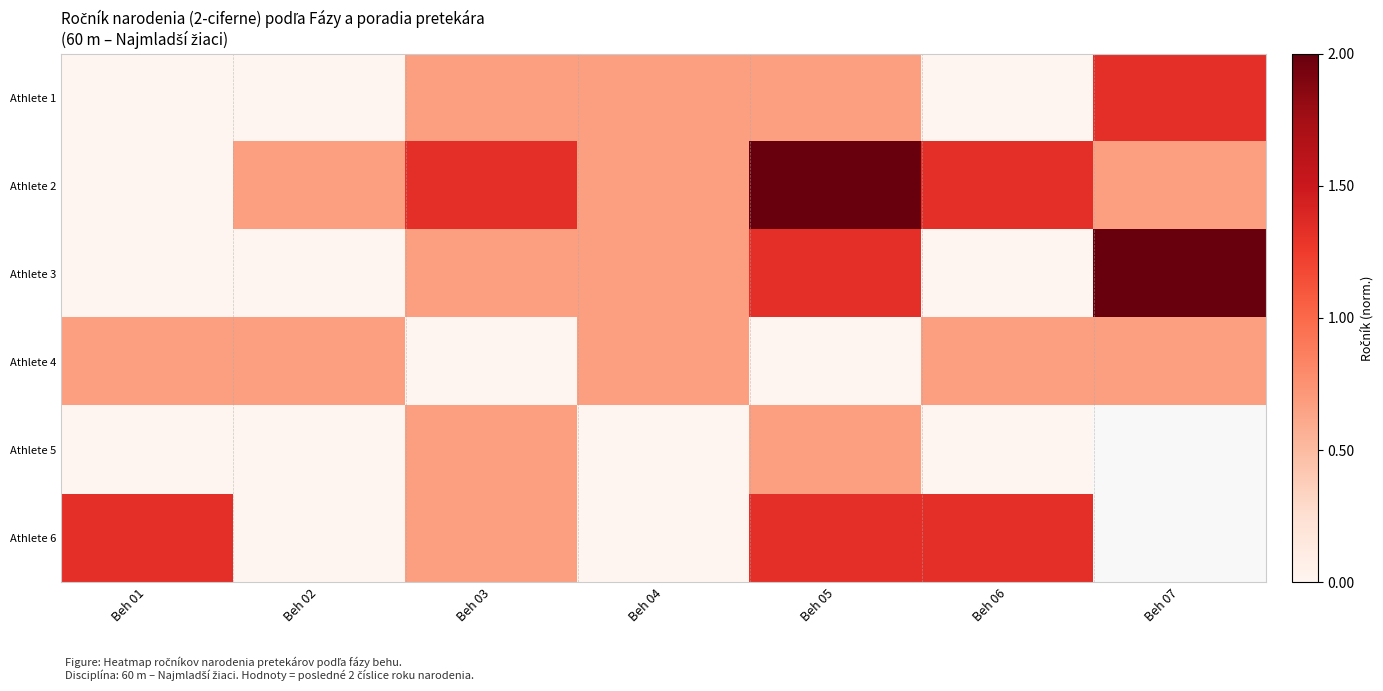

Is it true that Athlete 6 equals 0.0 at Beh 02?

True